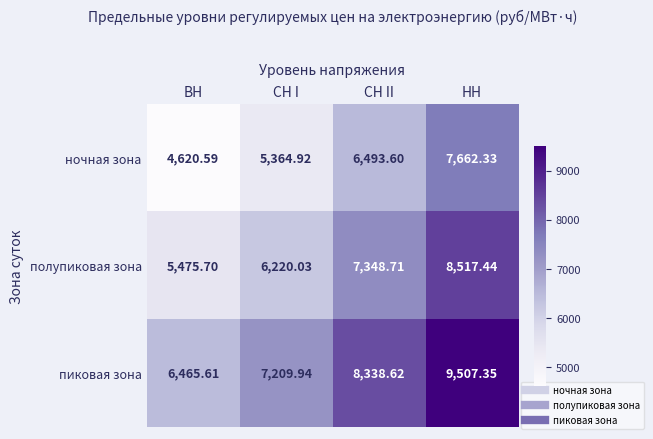

What is the spread (max minus min) of values at НН?

1845.0